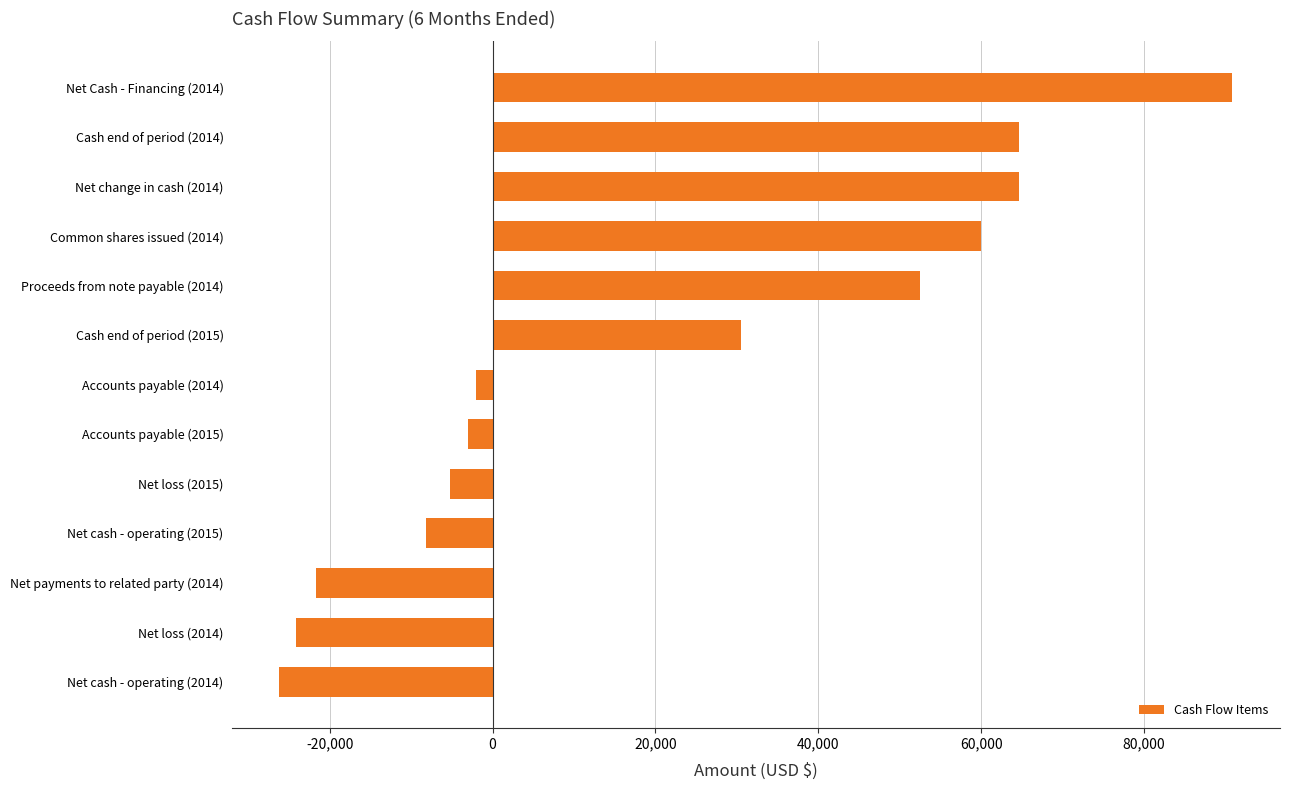

Is it true that the value at Net change in cash (2014) is 64689?

True